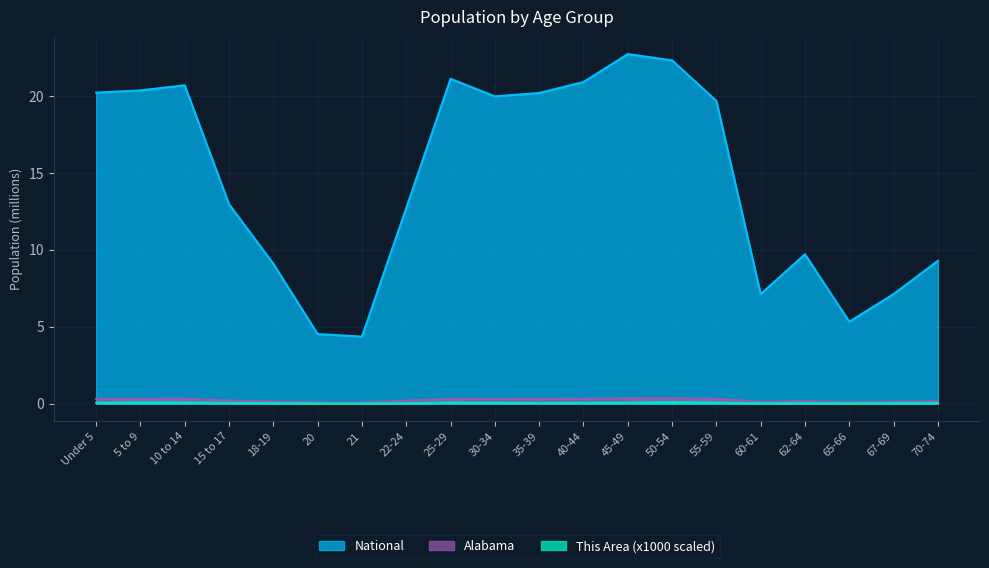

Is it true that Alabama equals 0.3 at 40-44?

True